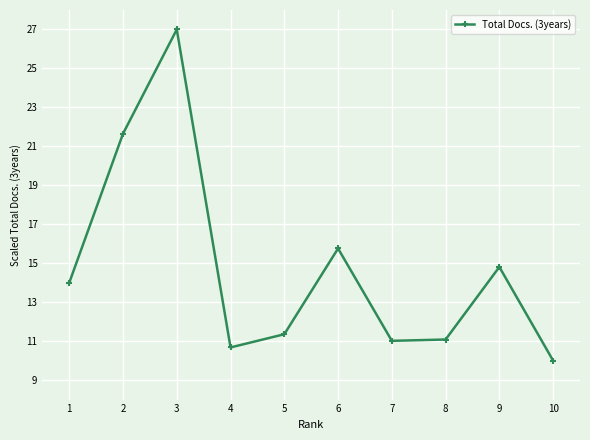

Between 6 and 1, which is larger?

6